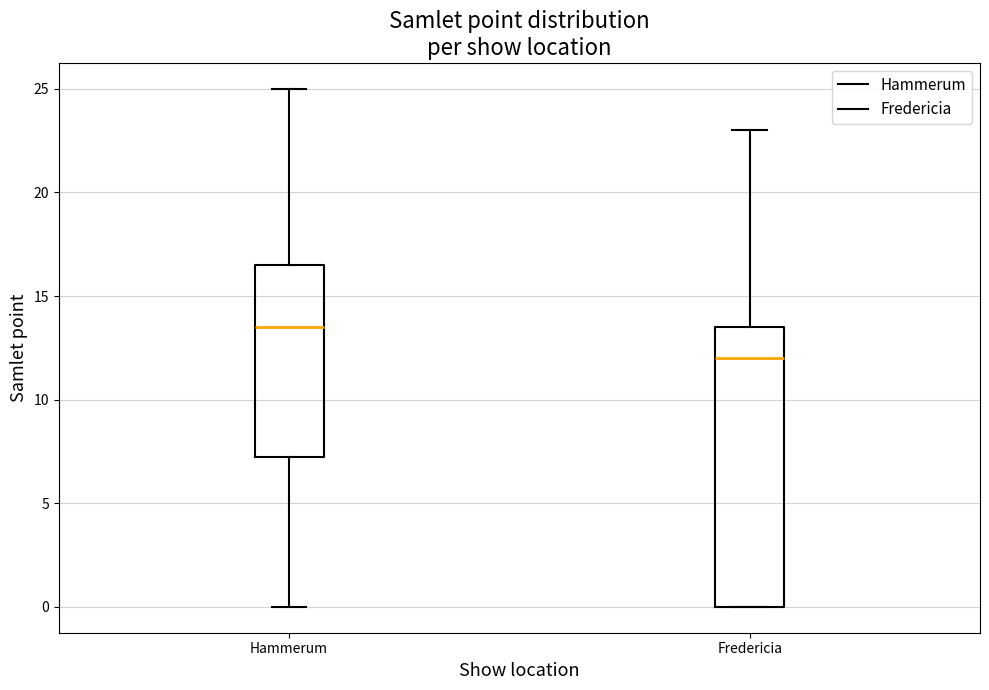

Which box is the tallest, from its lower edge to its upper edge?

Fredericia